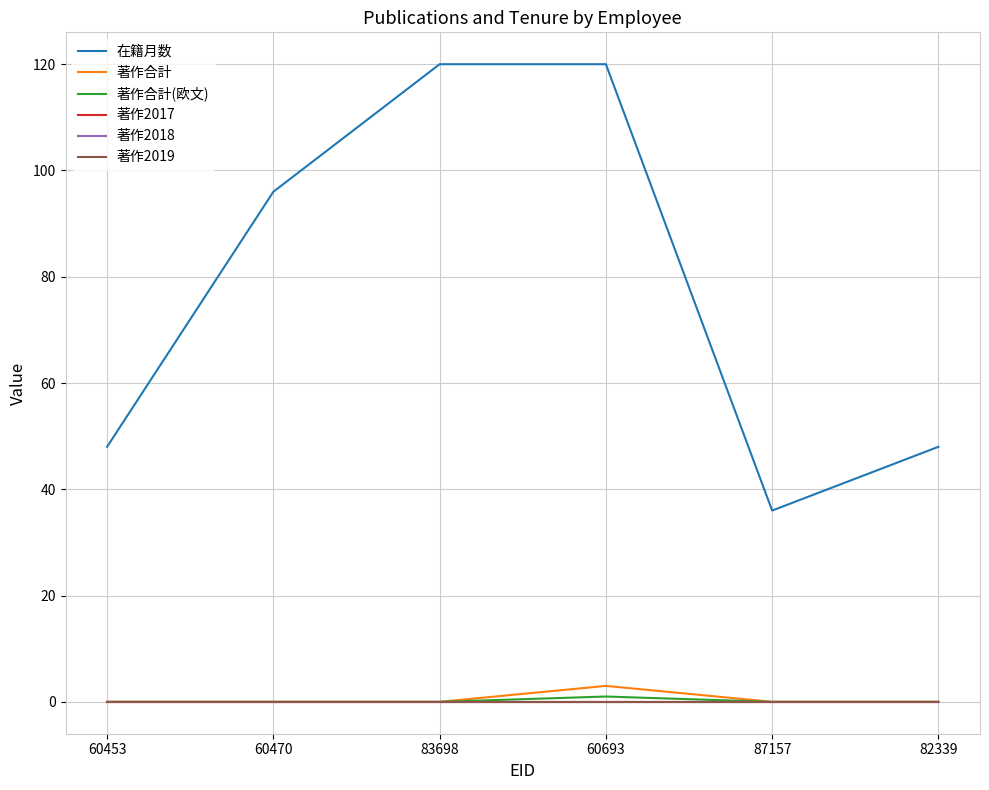

The value of 在籍月数 at 60470 is 62. True or false?

False